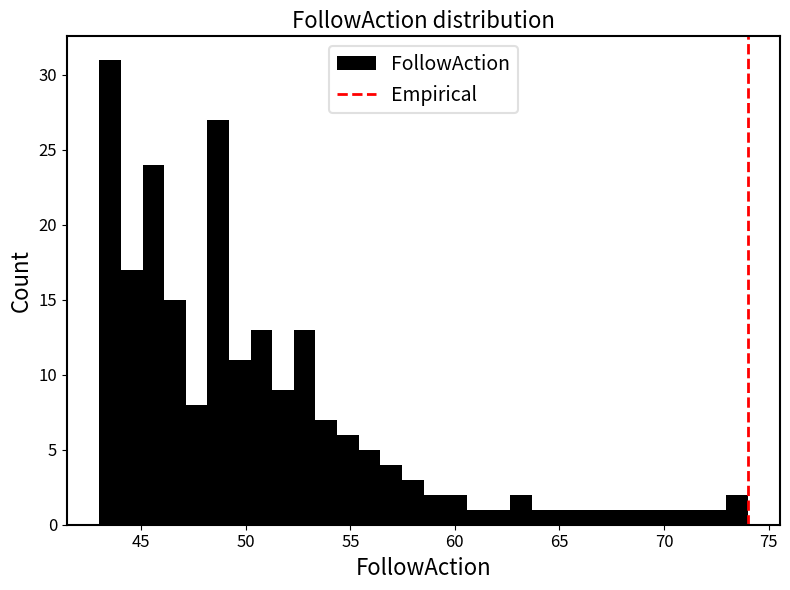

Around what value on the x-axis is the tallest bar? Give the approximate position of its centre, as read against the axis.

43.5